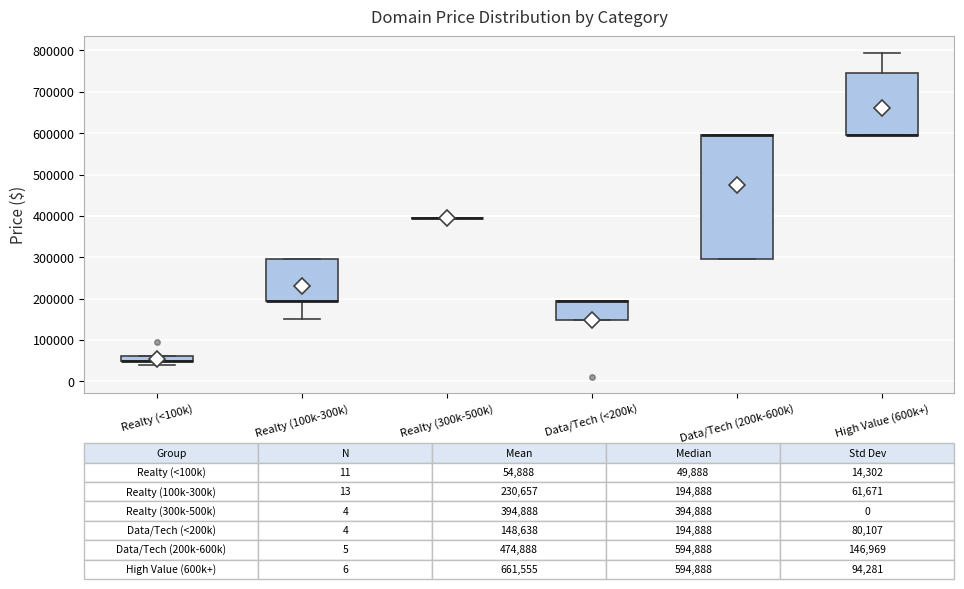

Which box is the tallest, from its lower edge to its upper edge?

Data/Tech (200k-600k)